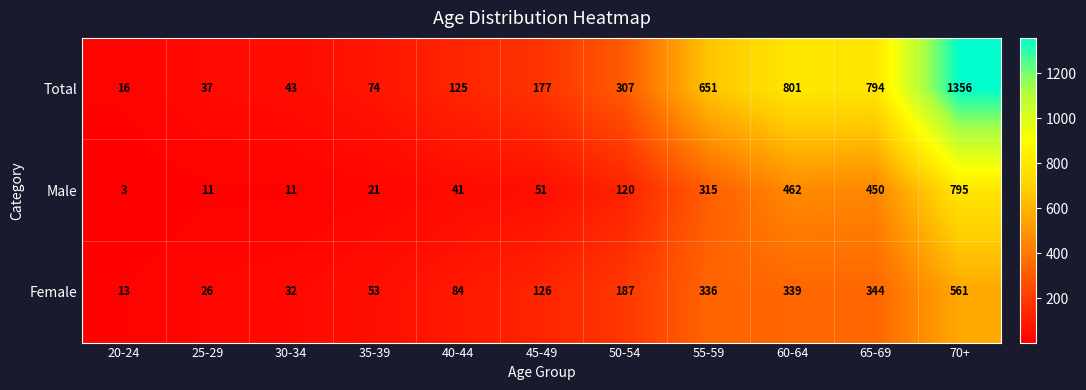

The Male series shows 462 at 60-64. True or false?

True